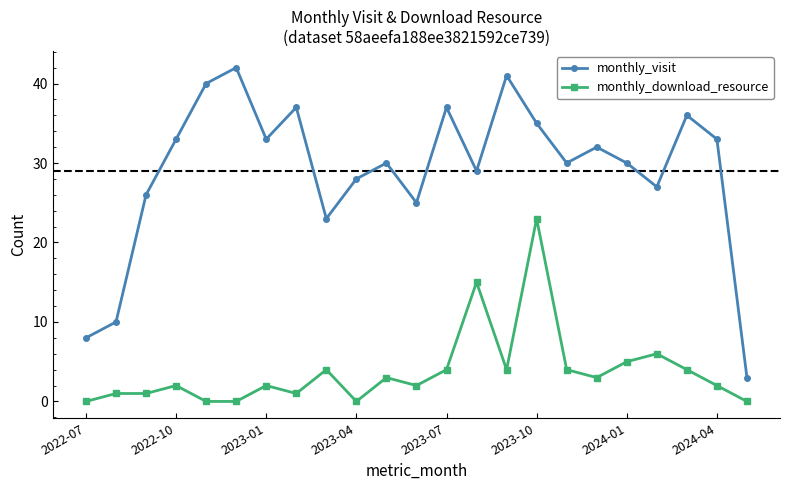

Which series has the largest total across all categories?

monthly_visit